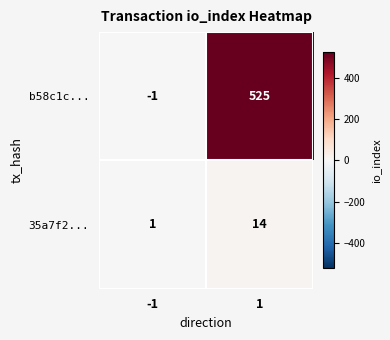

Which series has the largest total across all categories?

b58c1c...